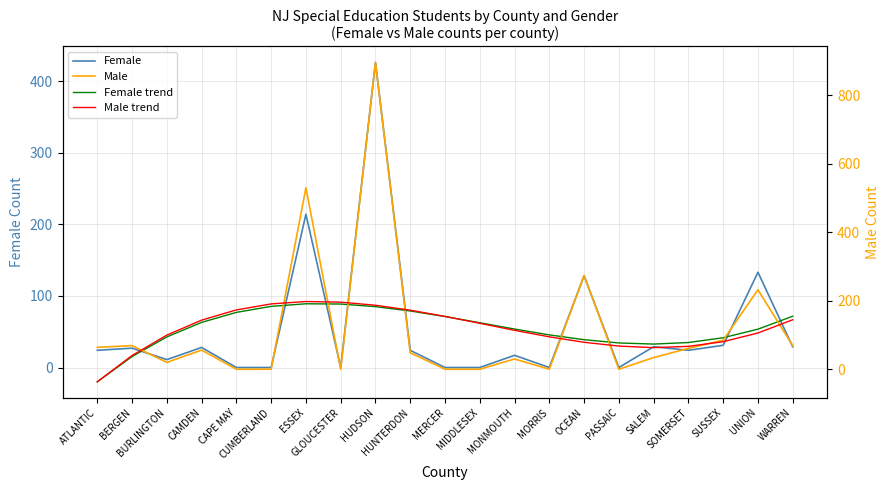

What is the lowest value of the Male trend series?

-36.7